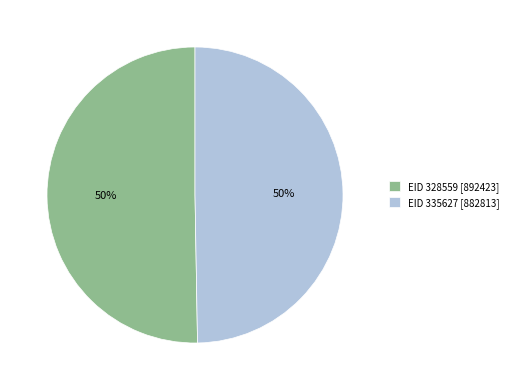

To the nearest percent, what is the average slice percentage?

50%